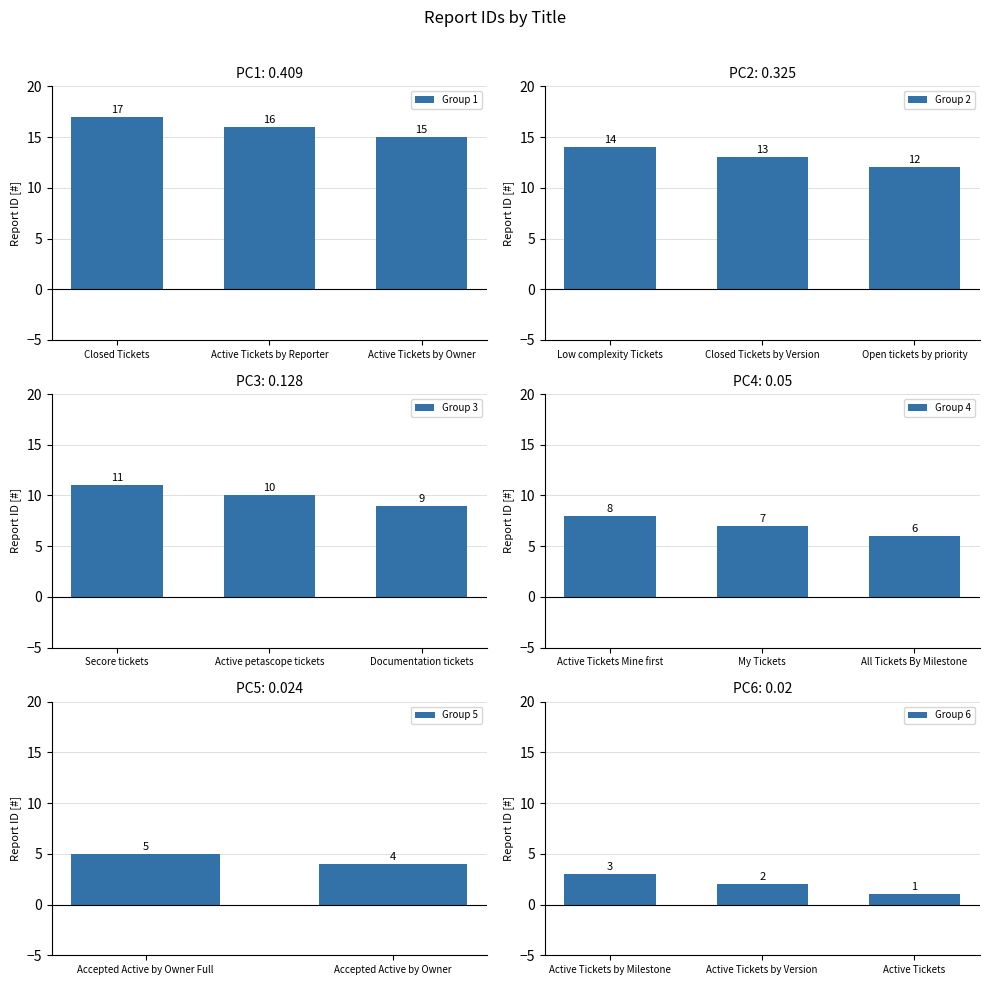

Which label corresponds to the largest value in the chart?

Closed Tickets